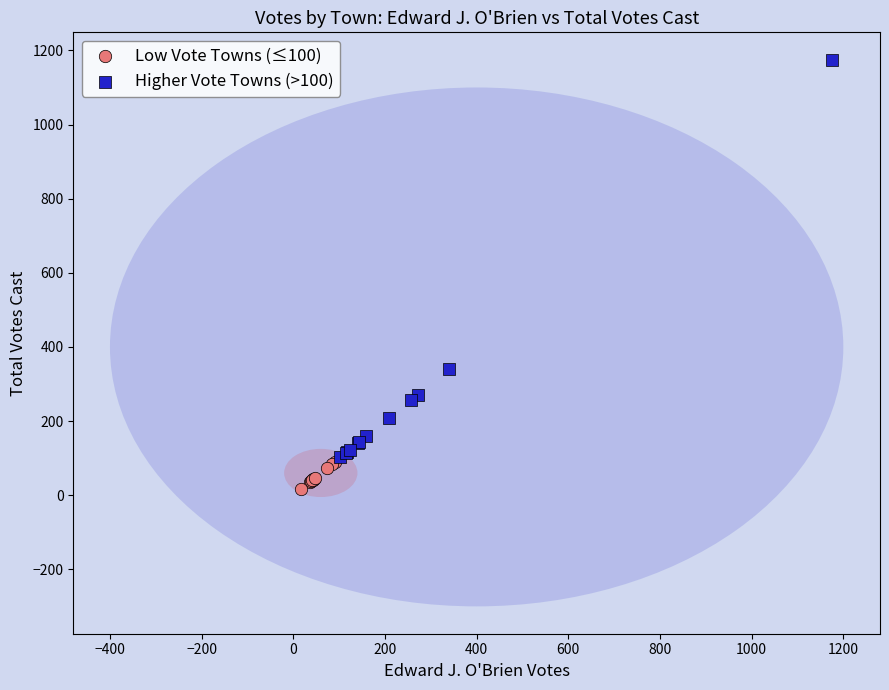

Which series reaches the minimum Y coordinate?

Low Vote Towns (≤100)